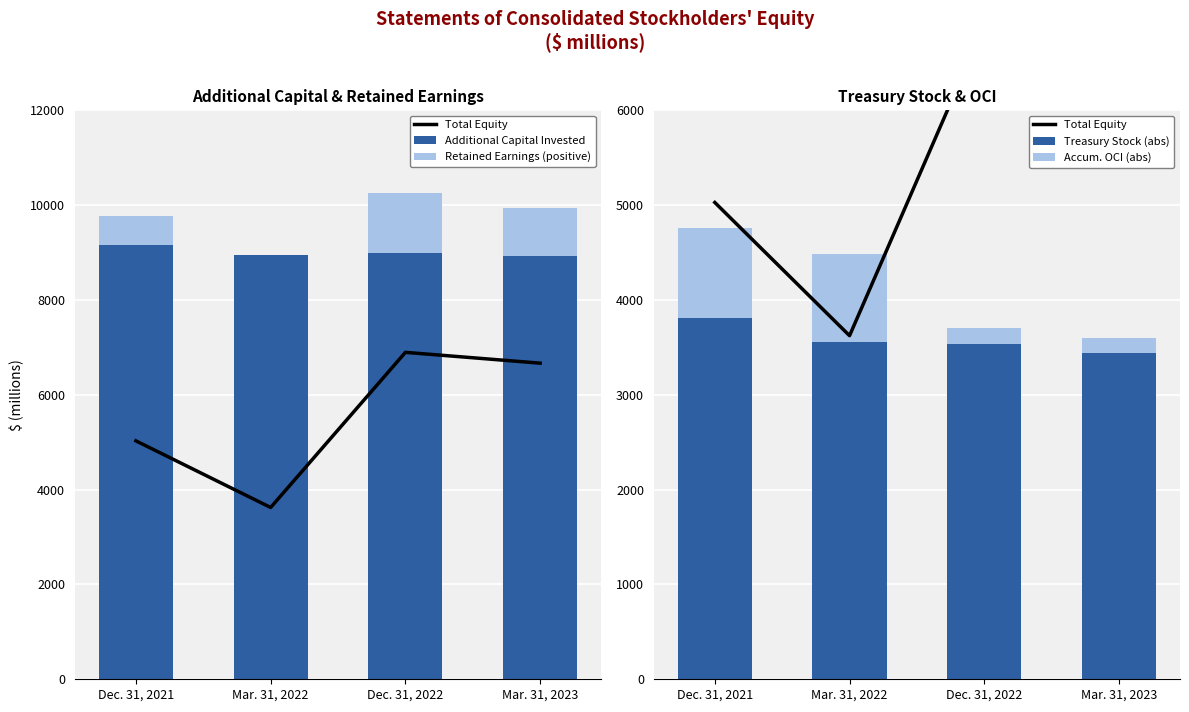

Does the chart contain stacked bars?

No